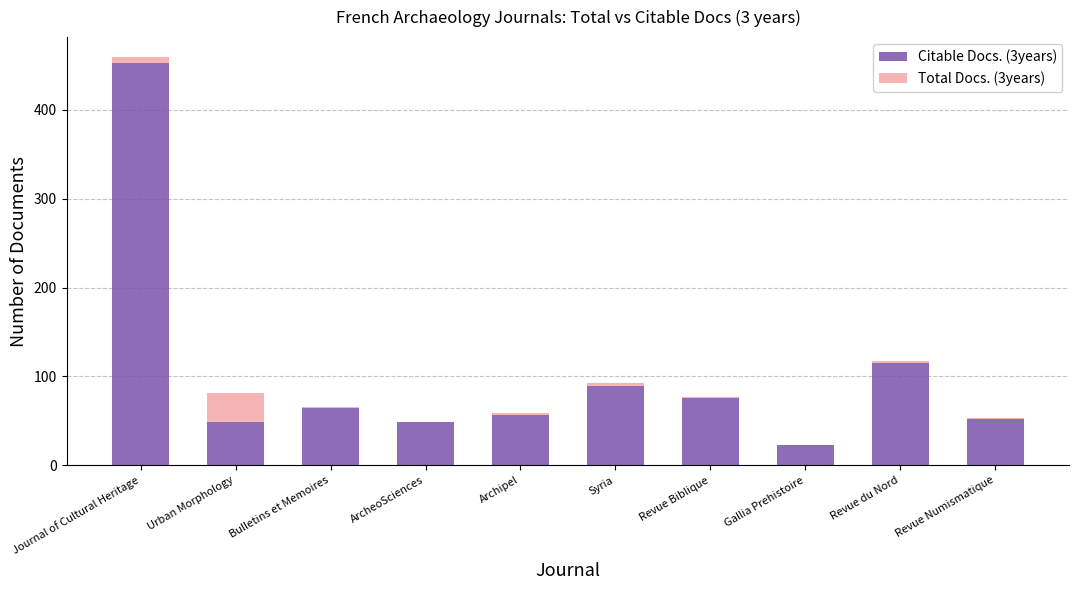

The value of Citable Docs. (3years) at Revue Numismatique is 81. True or false?

False